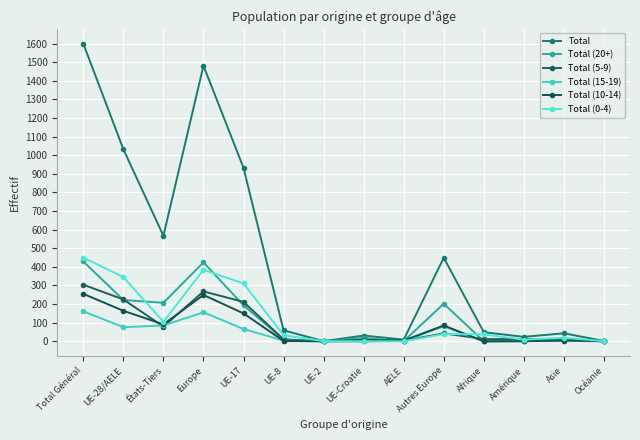

True or false: Total (10-14) has more than 1 points higher than both neighbors.

True